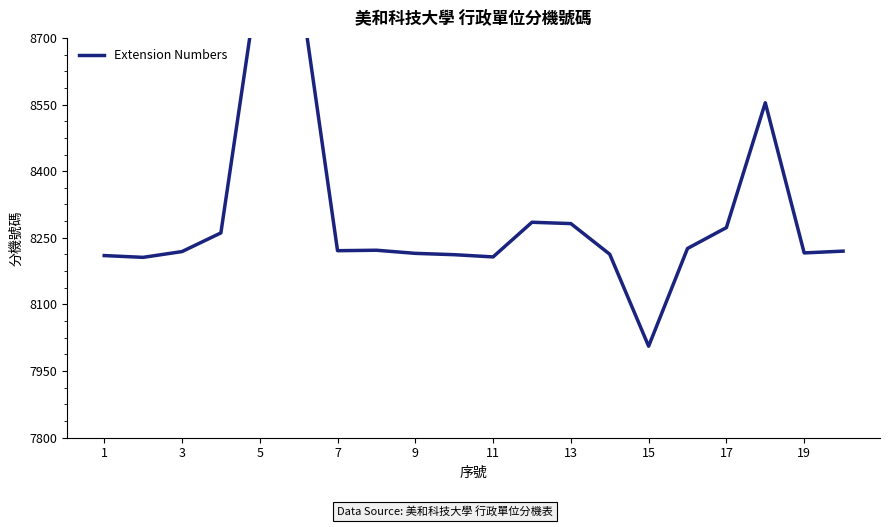

Does the chart have visible grid lines?

No